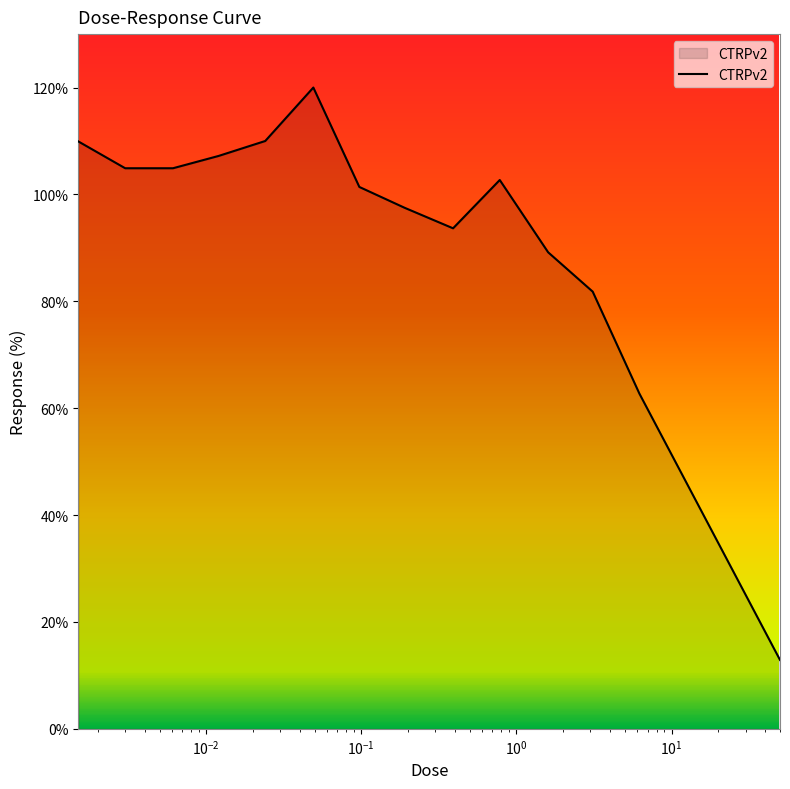

What is the maximum value shown in the chart?

120.0